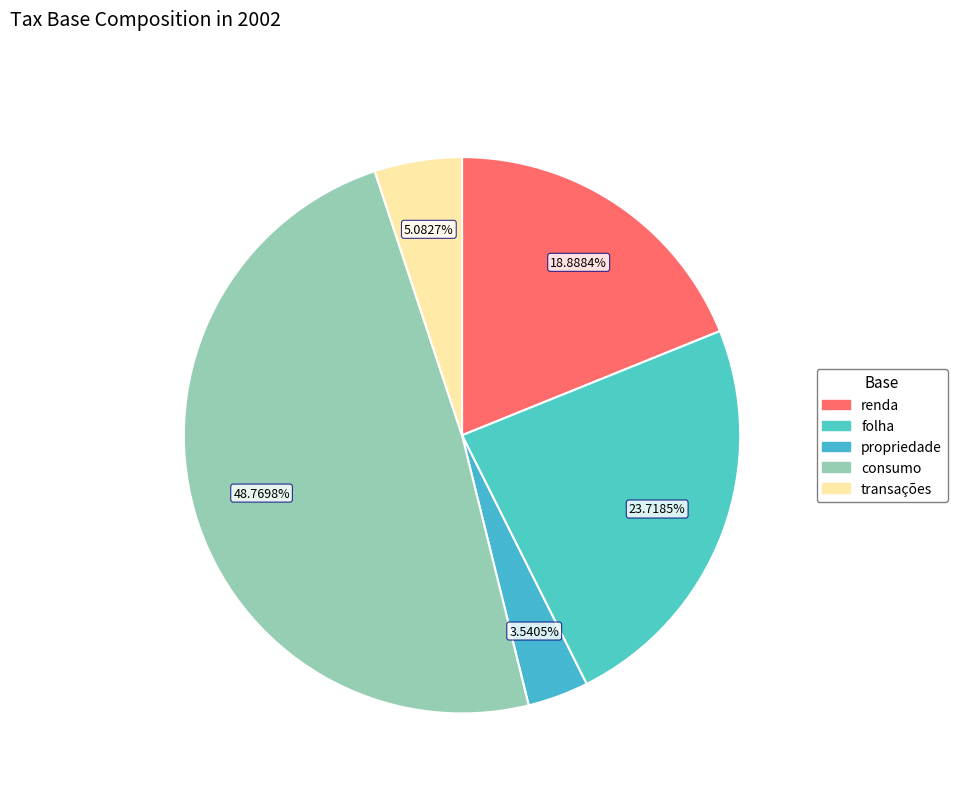

To the nearest percent, what percentage of the pie is renda?

19%